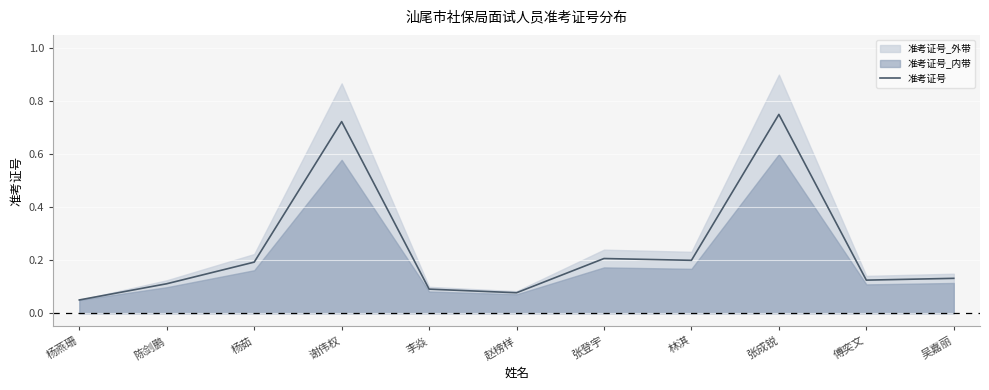

How many categories are shown in the chart?

11